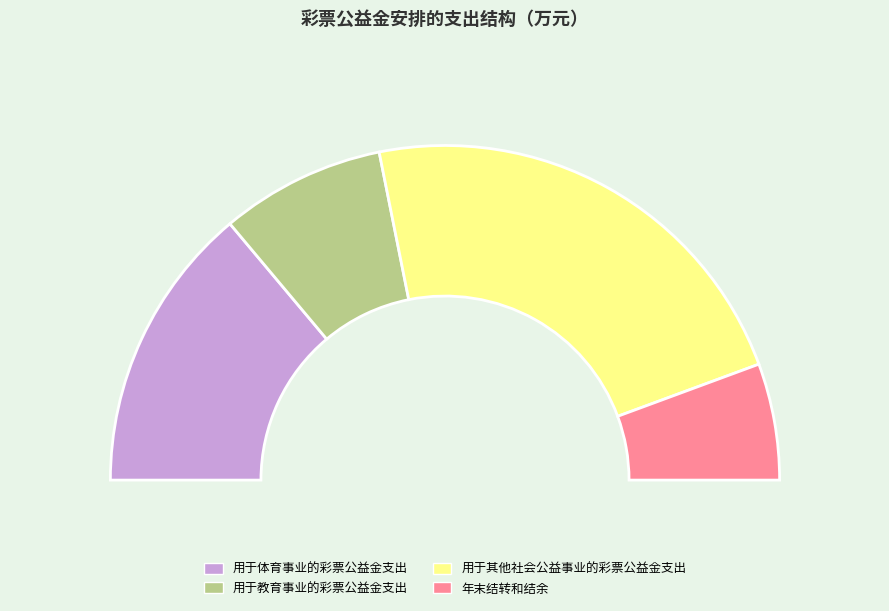

How many slices are in this pie chart?

4